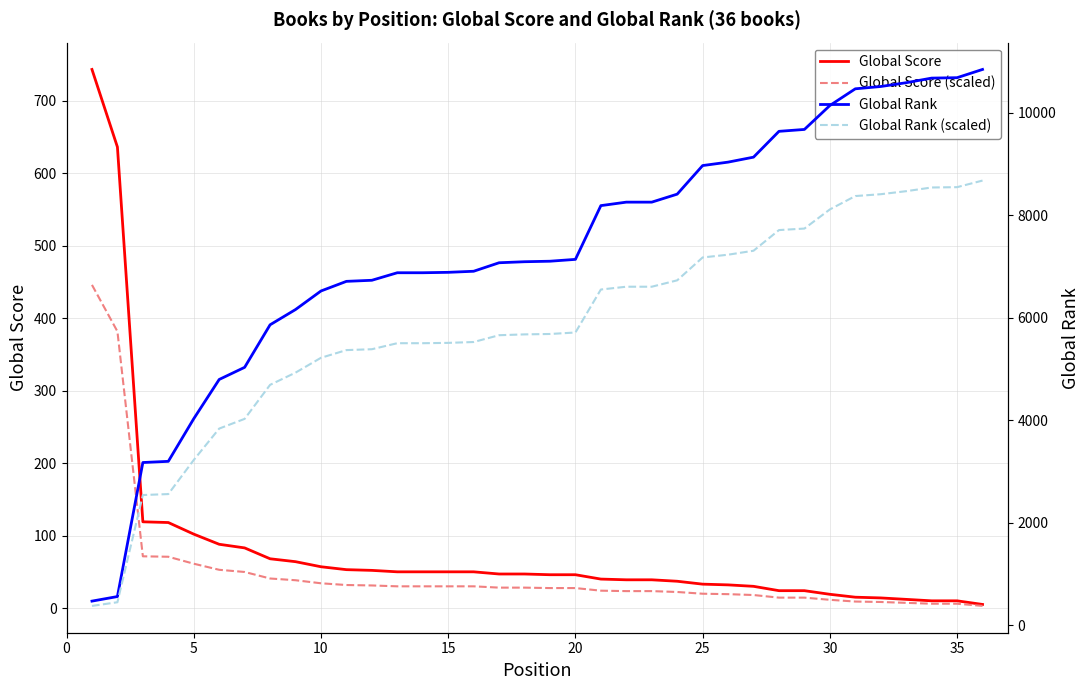

Is it true that Global Score equals 10.0 at 35?

True